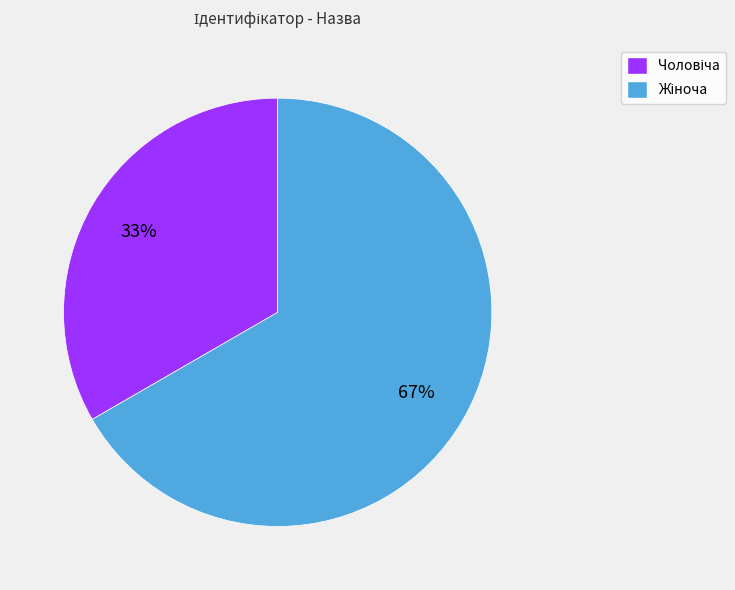

Is there a majority slice in this chart?

Yes